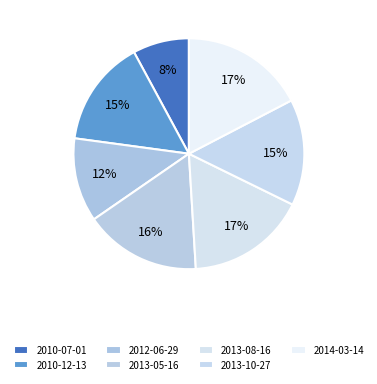

True or false: 2014-03-14 accounts for 9% of the total.

False